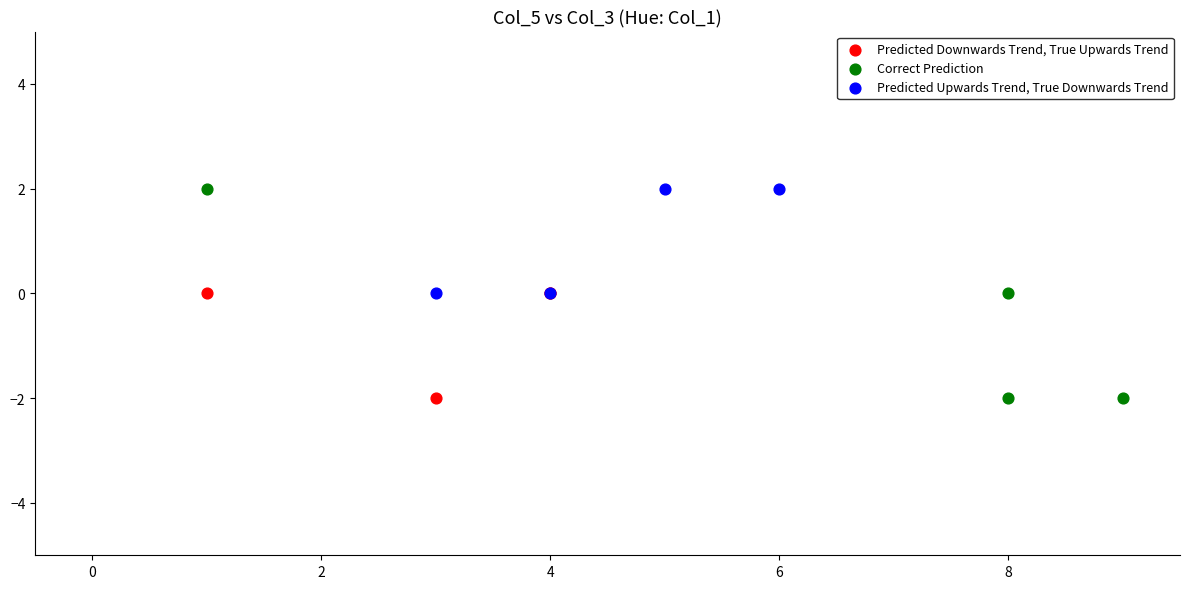

What are all the series names shown in the legend?

Predicted Downwards Trend, True Upwards Trend, Correct Prediction, Predicted Upwards Trend, True Downwards Trend